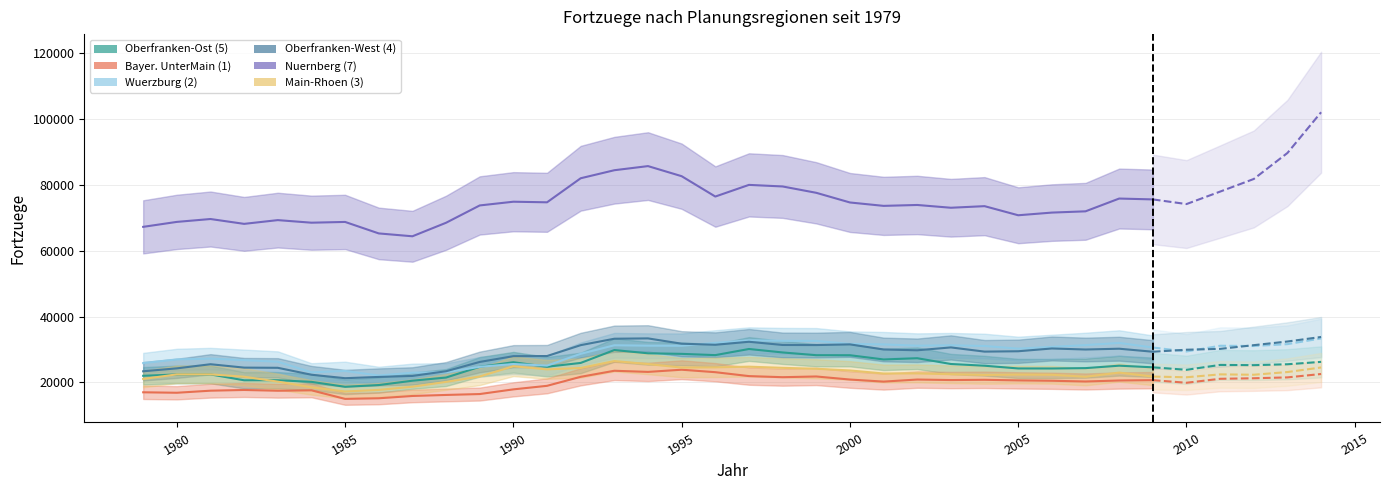

What is the value of the Wuerzburg (2) point at the 5th from the left?

26269